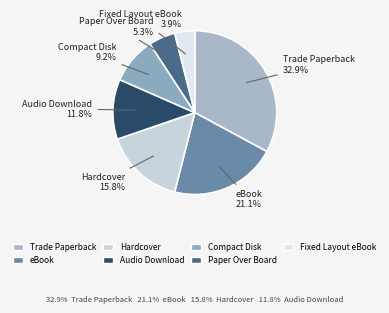

How many segments does this pie chart have?

7